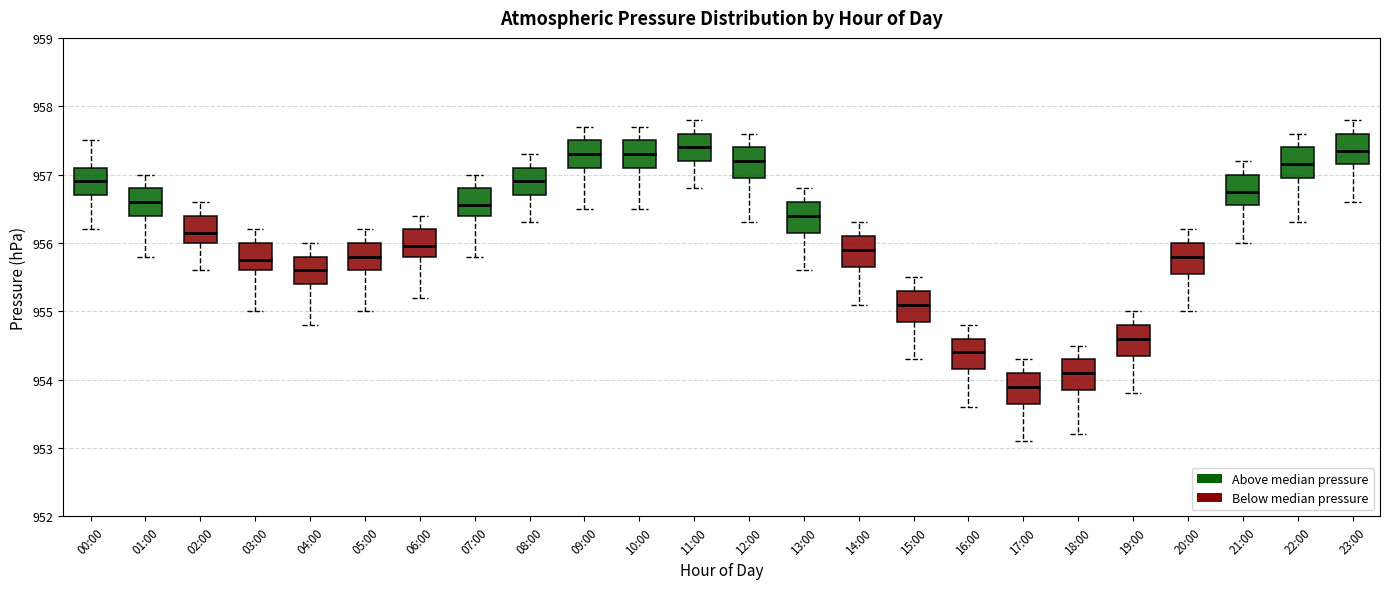

Reading left to right, transcribe this box plot: for each box, give where its median line is, the range the box spans, and where its two whiskers end, as read against the y-axis. The values are not printed on the chart, so give them approximately, as read against the axis.

00:00: median 956.9, box 956.7 to 957.1, whiskers 956.2 to 957.5
01:00: median 956.6, box 956.4 to 956.8, whiskers 955.8 to 957.0
02:00: median 956.2, box 956.0 to 956.4, whiskers 955.6 to 956.6
03:00: median 955.8, box 955.6 to 956.0, whiskers 955.0 to 956.2
04:00: median 955.6, box 955.4 to 955.8, whiskers 954.8 to 956.0
05:00: median 955.8, box 955.6 to 956.0, whiskers 955.0 to 956.2
06:00: median 956.0, box 955.8 to 956.2, whiskers 955.2 to 956.4
07:00: median 956.6, box 956.4 to 956.8, whiskers 955.8 to 957.0
08:00: median 956.9, box 956.7 to 957.1, whiskers 956.3 to 957.3
09:00: median 957.3, box 957.1 to 957.5, whiskers 956.5 to 957.7
10:00: median 957.3, box 957.1 to 957.5, whiskers 956.5 to 957.7
11:00: median 957.4, box 957.2 to 957.6, whiskers 956.8 to 957.8
12:00: median 957.2, box 957.0 to 957.4, whiskers 956.3 to 957.6
13:00: median 956.4, box 956.2 to 956.6, whiskers 955.6 to 956.8
14:00: median 955.9, box 955.7 to 956.1, whiskers 955.1 to 956.3
15:00: median 955.1, box 954.9 to 955.3, whiskers 954.3 to 955.5
16:00: median 954.4, box 954.2 to 954.6, whiskers 953.6 to 954.8
17:00: median 953.9, box 953.7 to 954.1, whiskers 953.1 to 954.3
18:00: median 954.1, box 953.9 to 954.3, whiskers 953.2 to 954.5
19:00: median 954.6, box 954.4 to 954.8, whiskers 953.8 to 955.0
20:00: median 955.8, box 955.6 to 956.0, whiskers 955.0 to 956.2
21:00: median 956.8, box 956.6 to 957.0, whiskers 956.0 to 957.2
22:00: median 957.2, box 957.0 to 957.4, whiskers 956.3 to 957.6
23:00: median 957.4, box 957.2 to 957.6, whiskers 956.6 to 957.8